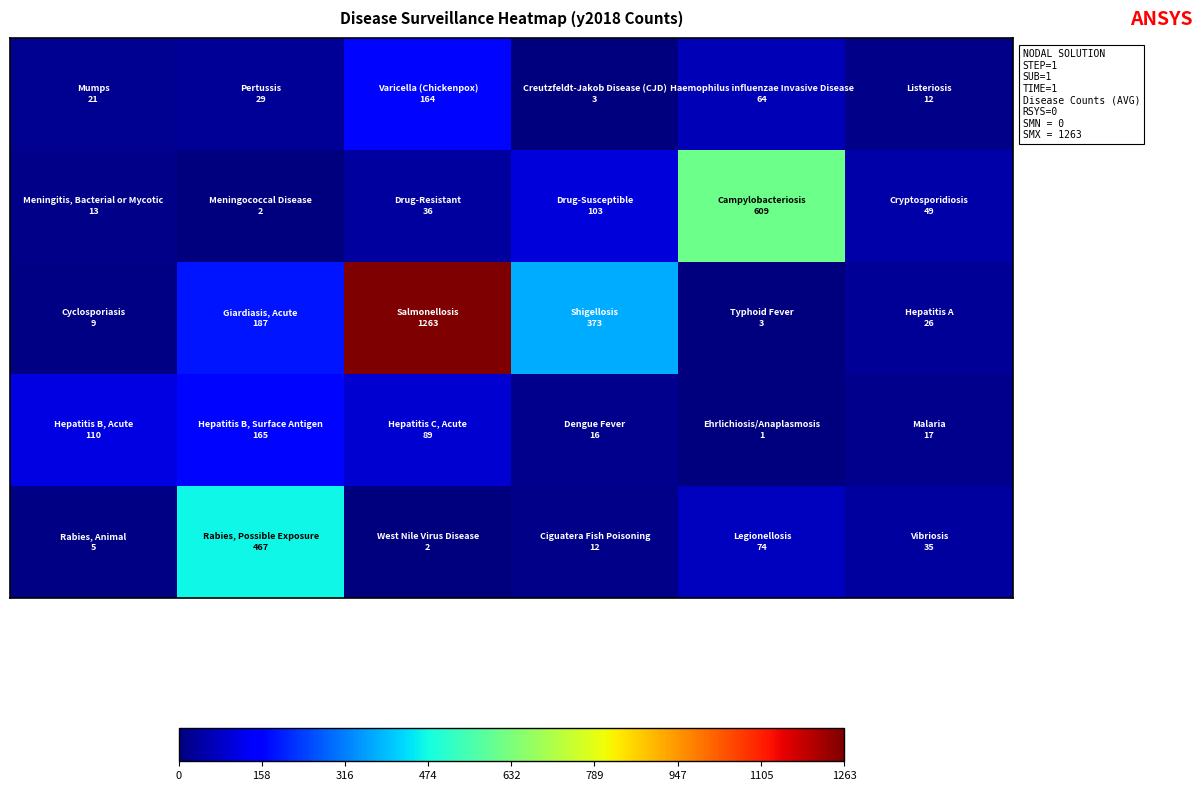

Count the number of data series in this chart.

5